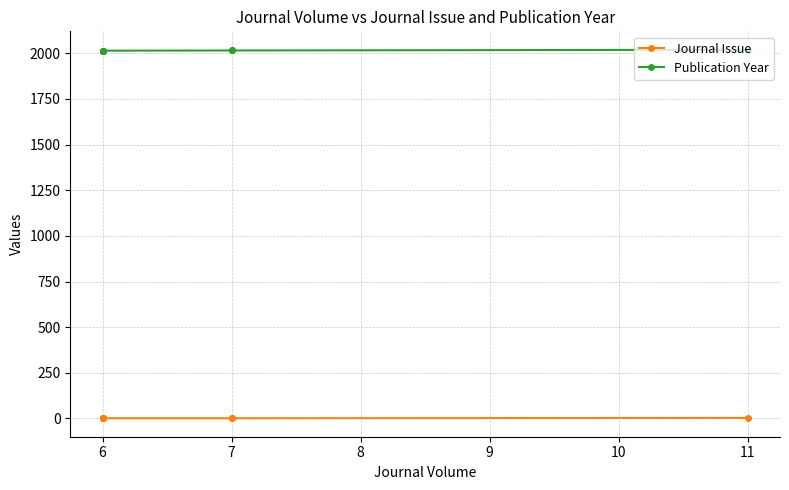

What is the difference between the Publication Year values at 7 and 6?

1